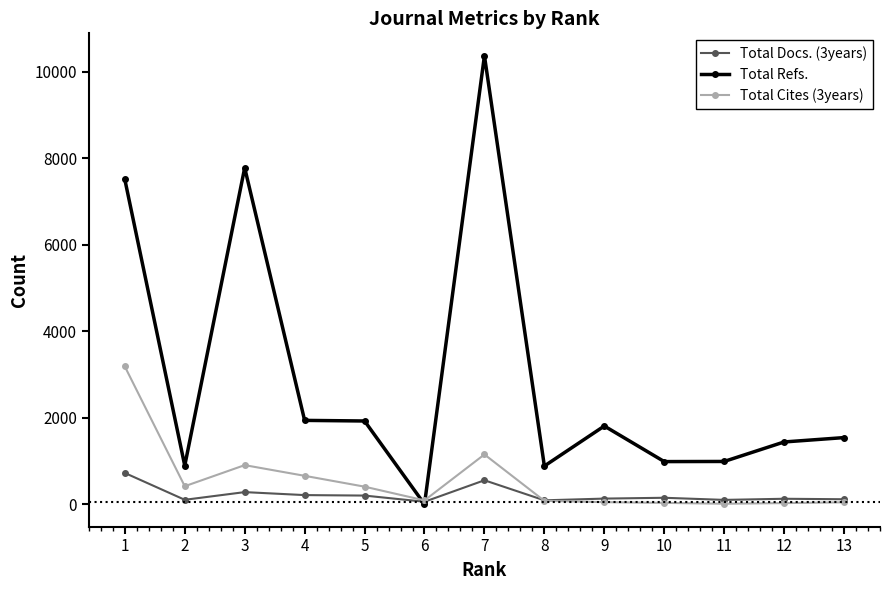

The value of Total Refs. at 3 is 7782. True or false?

True